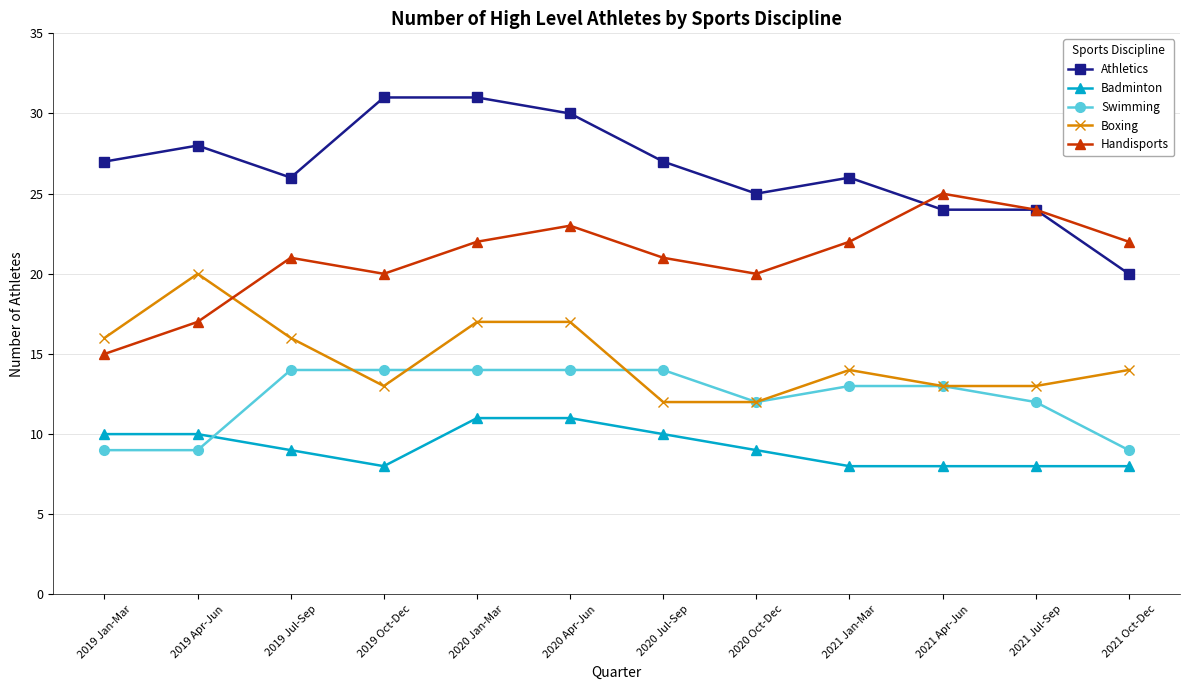

The Handisports series shows 23 at 2020 Apr-Jun. True or false?

True